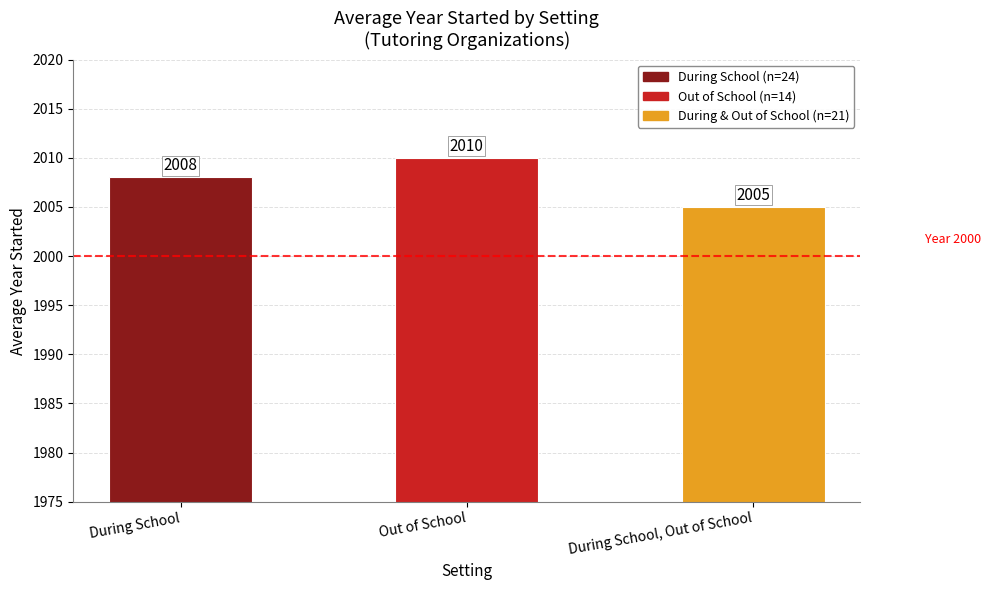

What is the smallest value displayed?

2005